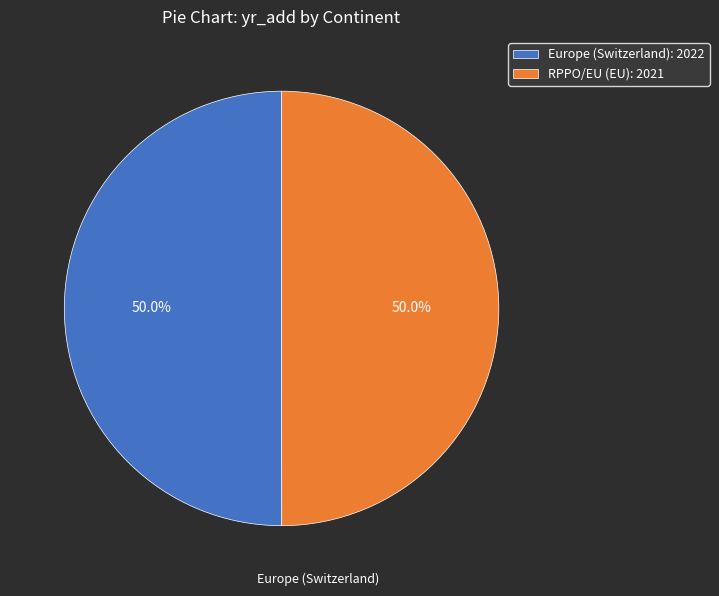

Is the sum of Europe (Switzerland): 2022 and RPPO/EU (EU): 2021 greater than half?

Yes